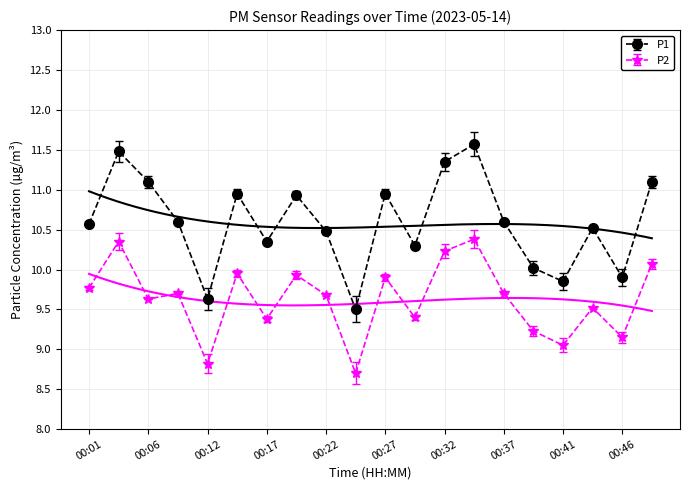

What value does the P1 series have at 00:41?

9.8